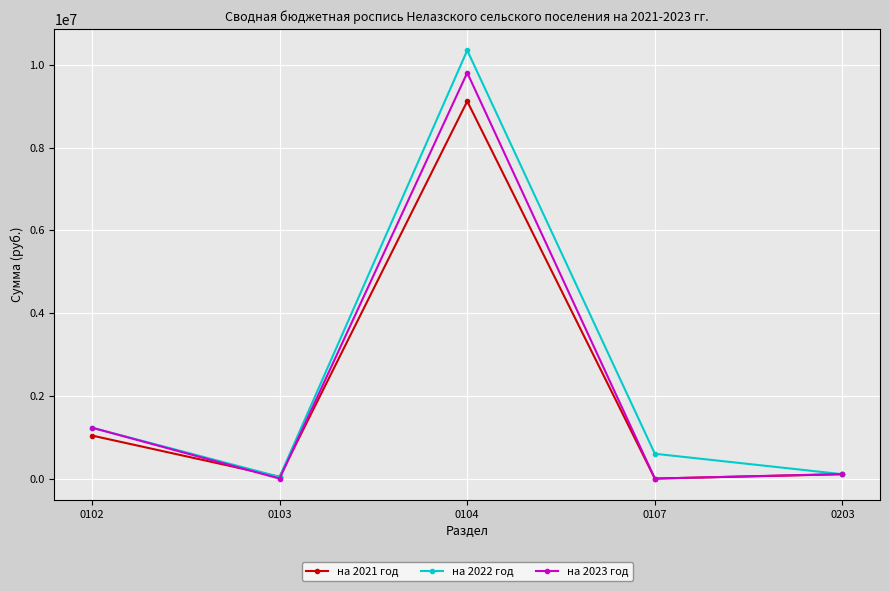

What is the spread (max minus min) of values at 0102?

190000.0